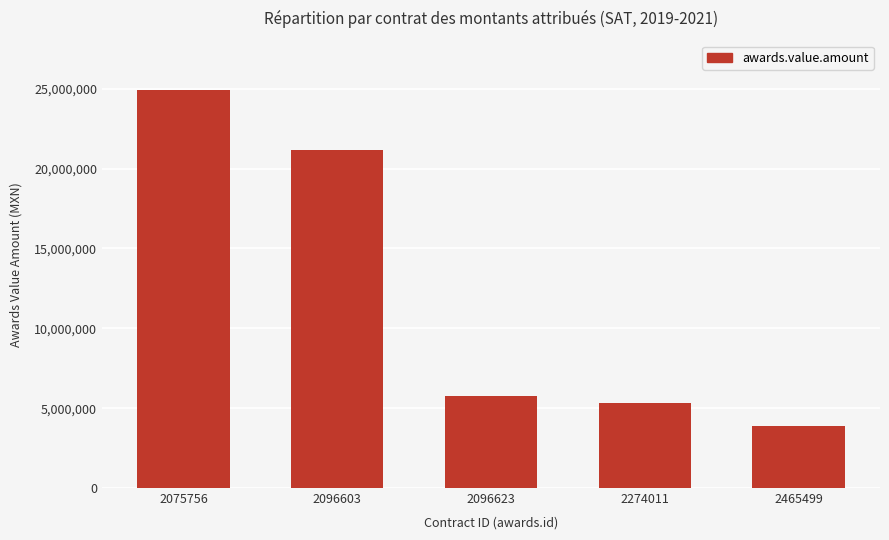

Which has a higher value, 2096623 or 2096603?

2096603